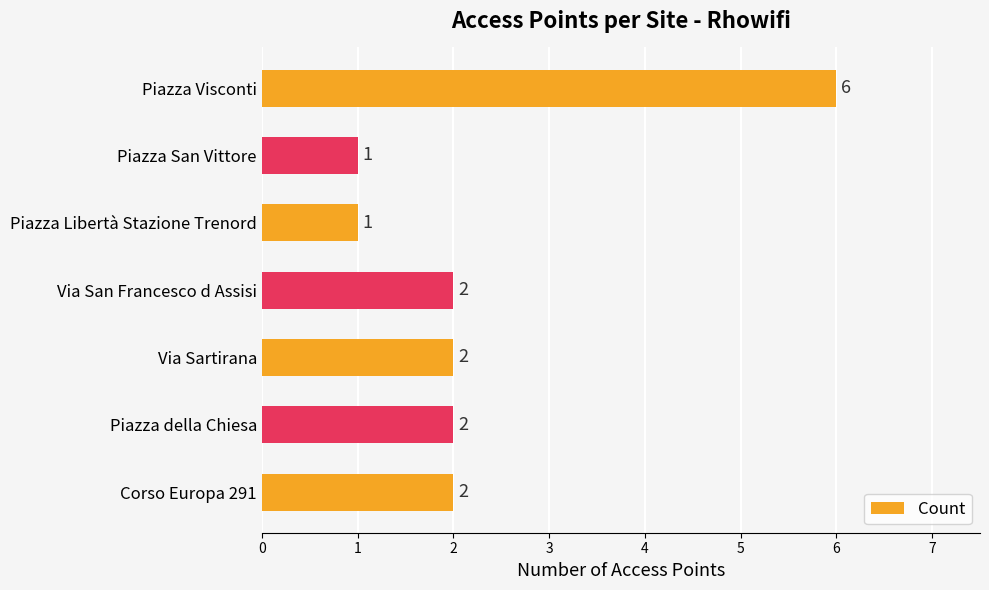

What is the label of the 4th bar from the top?

Via San Francesco d Assisi